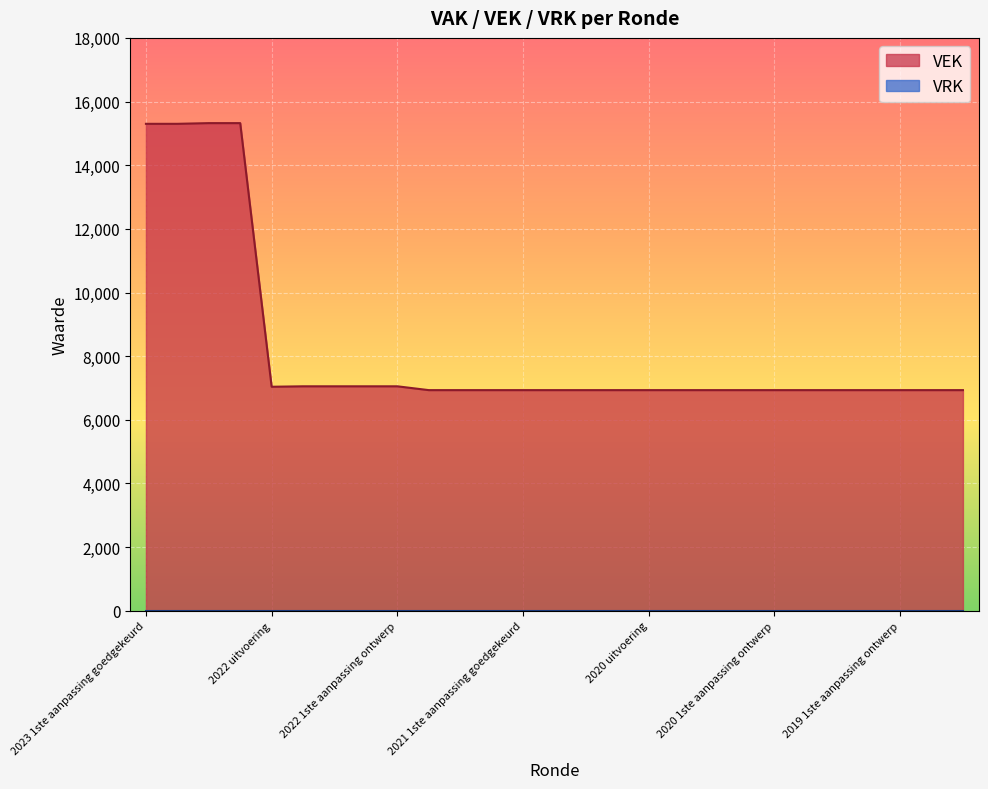

Between 2021 uitvoering and 2020 1ste aanpassing goedgekeurd, which is larger?

2021 uitvoering